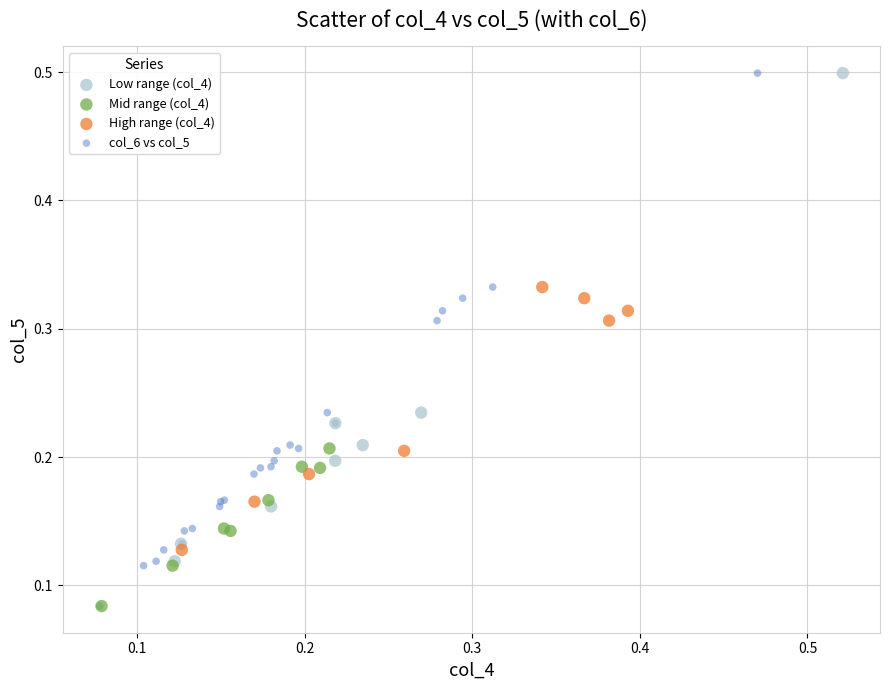

Which series has the largest Y range (max minus min)?

col_6 vs col_5